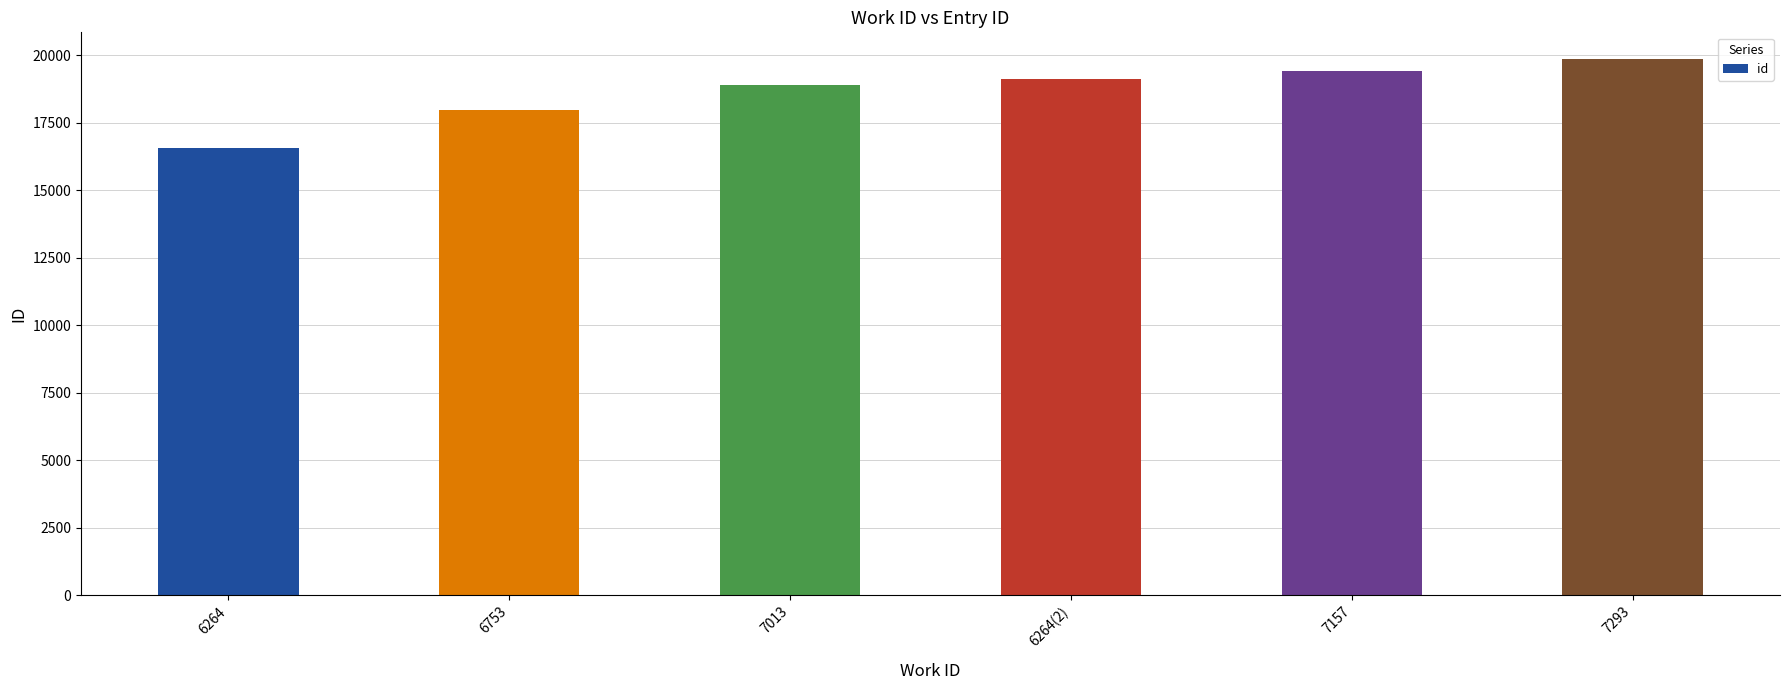

Reading right to left, what are all the values shown in this chart?

7293=19861	7157=19426	6264(2)=19140	7013=18903	6753=17981	6264=16571